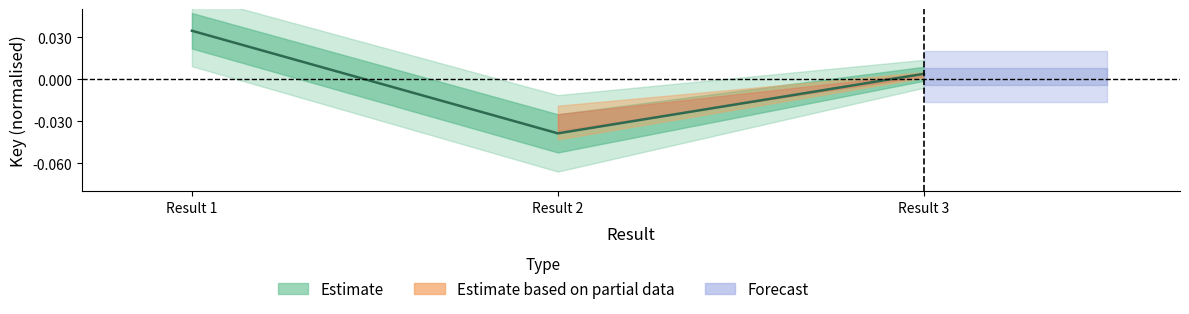

How many values exceed 0?

2